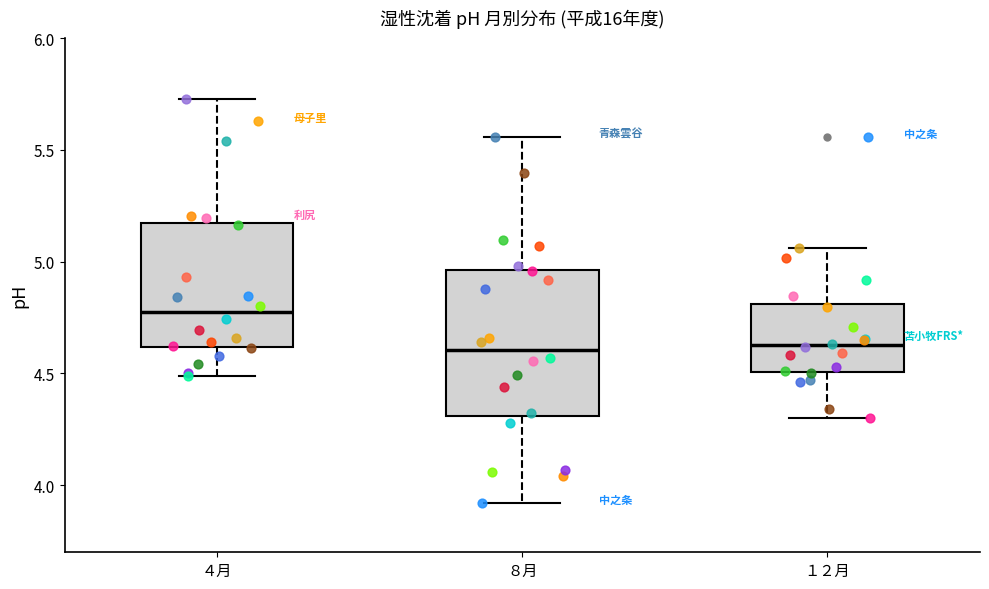

Reading left to right, transcribe this box plot: for each box, give where its median line is, the range the box spans, and where its two whiskers end, as read against the y-axis. The values are not printed on the chart, so give them approximately, as read against the axis.

４月: median 4.75, box 4.60 to 5.15, whiskers 4.50 to 5.75
８月: median 4.60, box 4.30 to 4.95, whiskers 3.90 to 5.55
１２月: median 4.65, box 4.50 to 4.80, whiskers 4.30 to 5.05